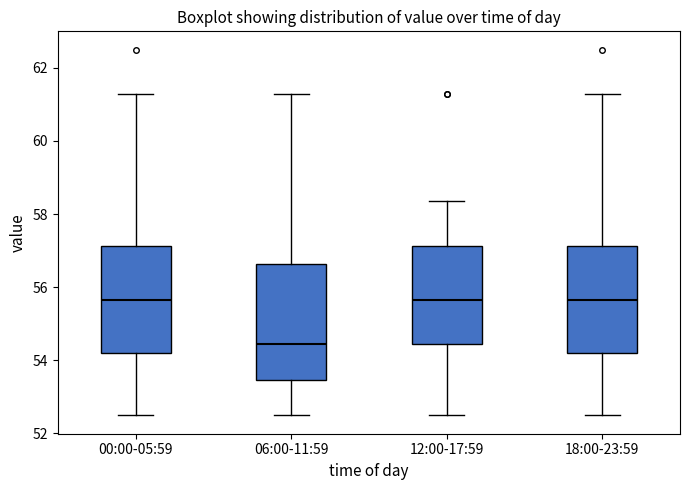

Reading left to right, read every box against the y-axis: the position of its median line, the range the box covers, and the ends of its whiskers. The values are not printed on the chart, so give them approximately, as read against the axis.

00:00-05:59: median 55.6, box 54.2 to 57.2, whiskers 52.4 to 61.2
06:00-11:59: median 54.4, box 53.4 to 56.6, whiskers 52.4 to 61.2
12:00-17:59: median 55.6, box 54.4 to 57.2, whiskers 52.4 to 58.4
18:00-23:59: median 55.6, box 54.2 to 57.2, whiskers 52.4 to 61.2